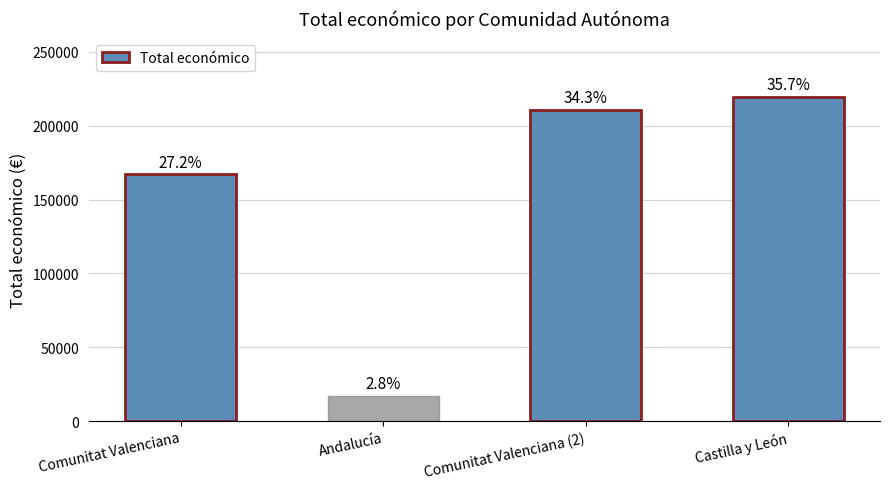

How many bars are there in total?

4